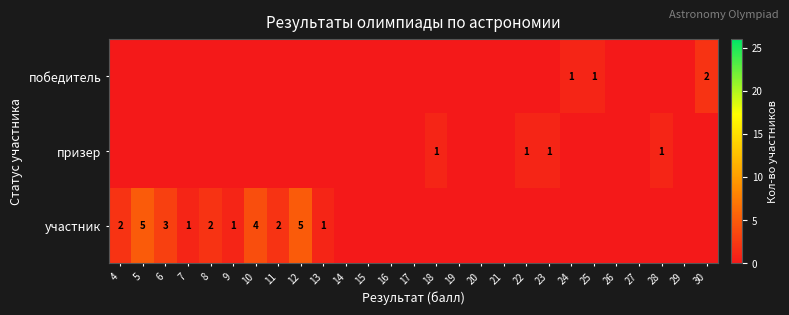

The участник series shows 1 at 4. True or false?

False